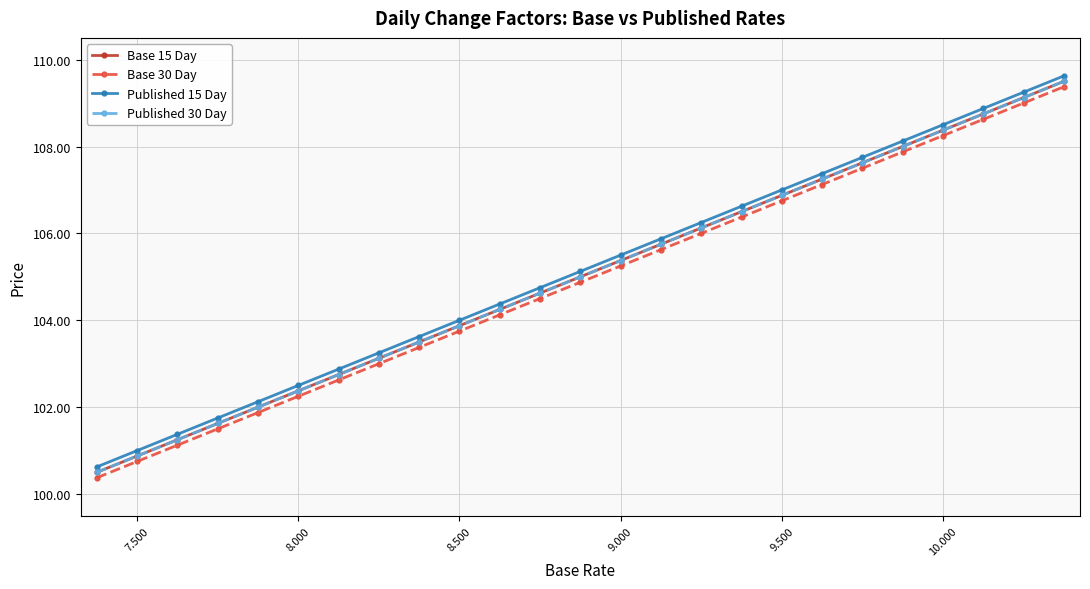

Does the chart have visible grid lines?

Yes